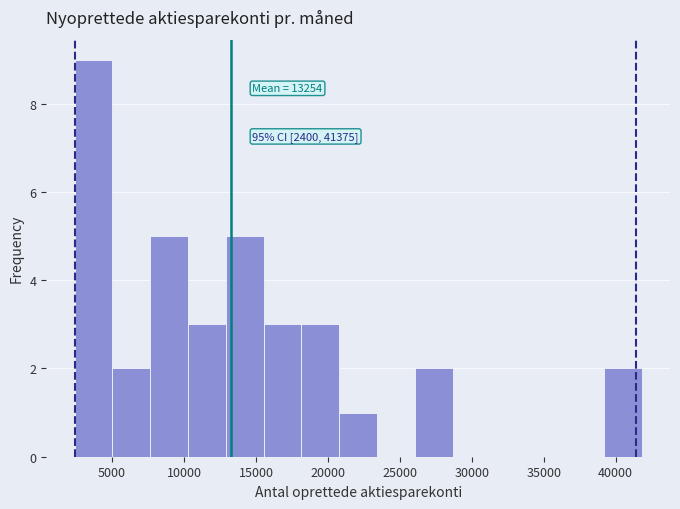

Over which range of the x-axis is the bar tallest?

2500 to 5000